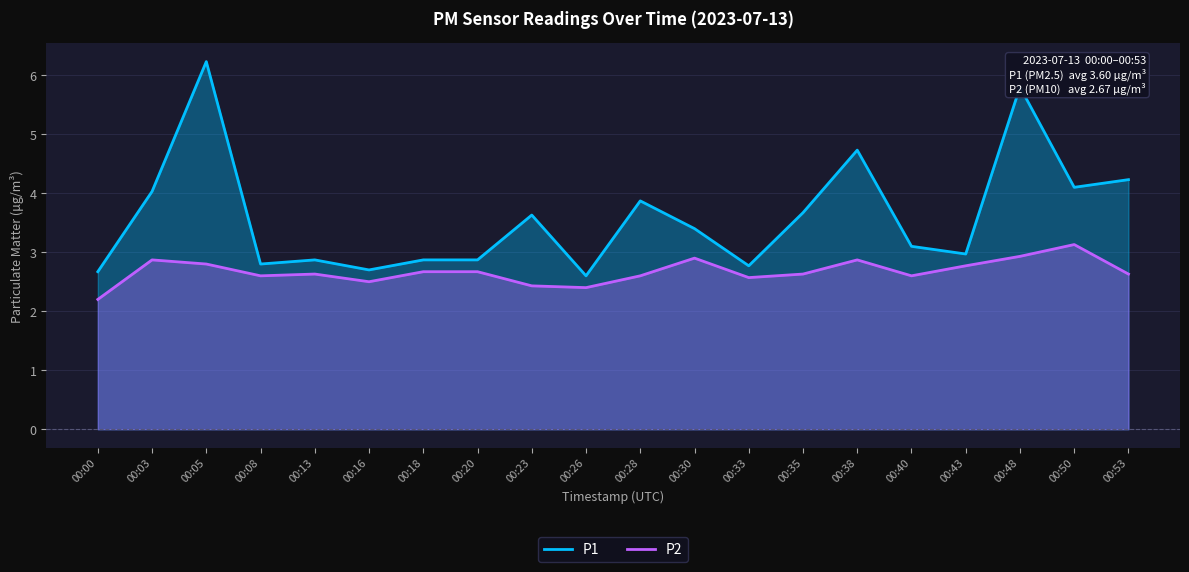

Between 00:05 and 00:40, which series saw the biggest shift?

P1